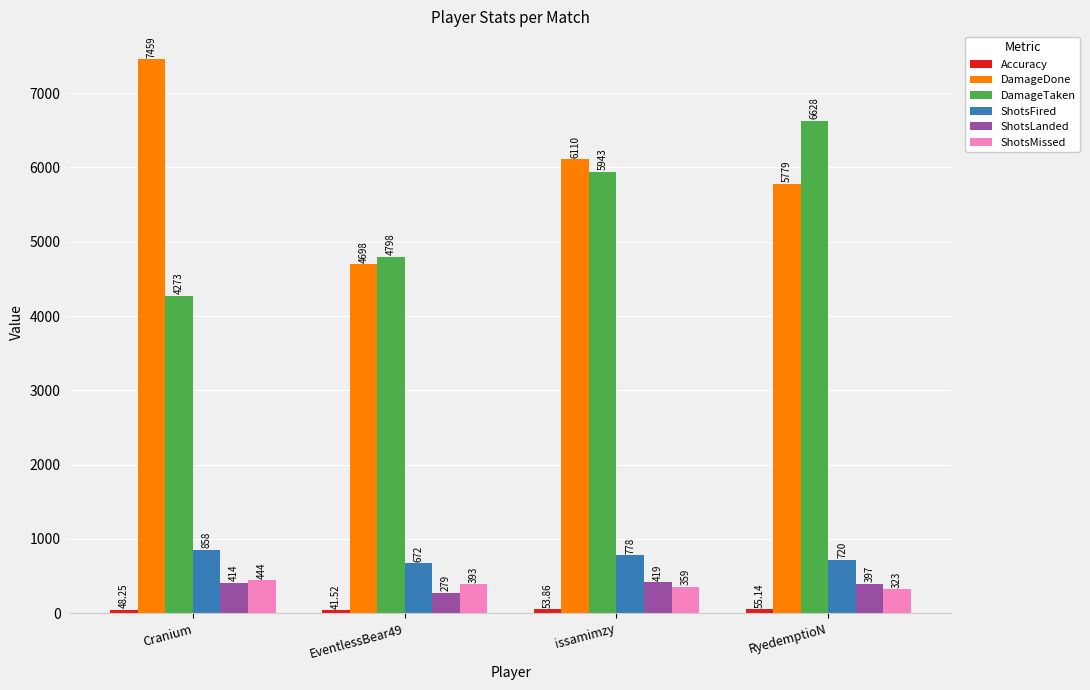

What is the value of the ShotsFired bar at the 1st from the left?

858.0